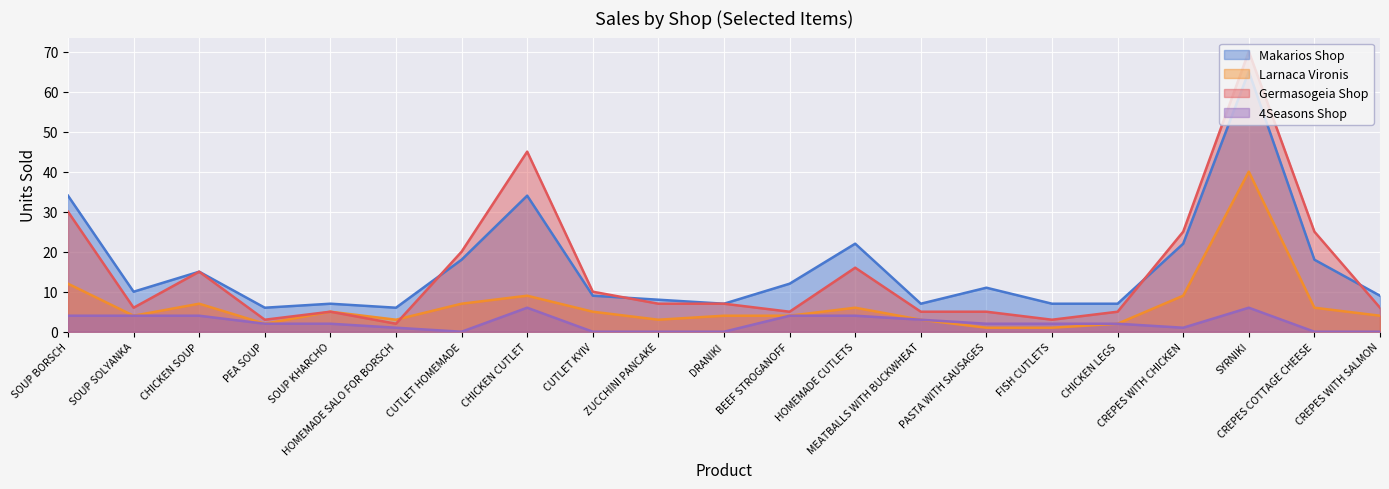

What is the total value across all series at HOMEMADE CUTLETS?

48